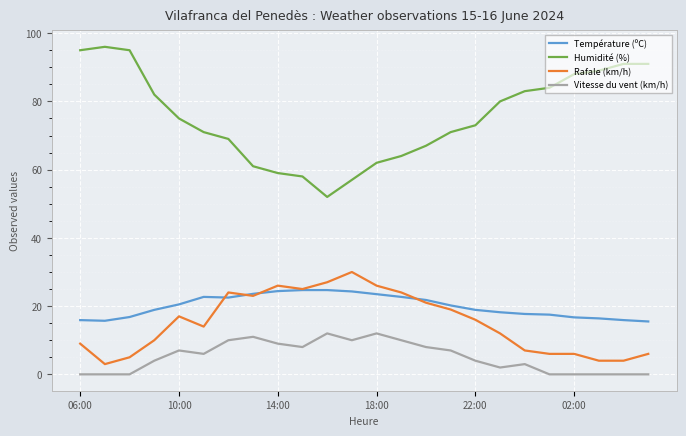

What is the highest value of the Température (ºC) series?

24.7